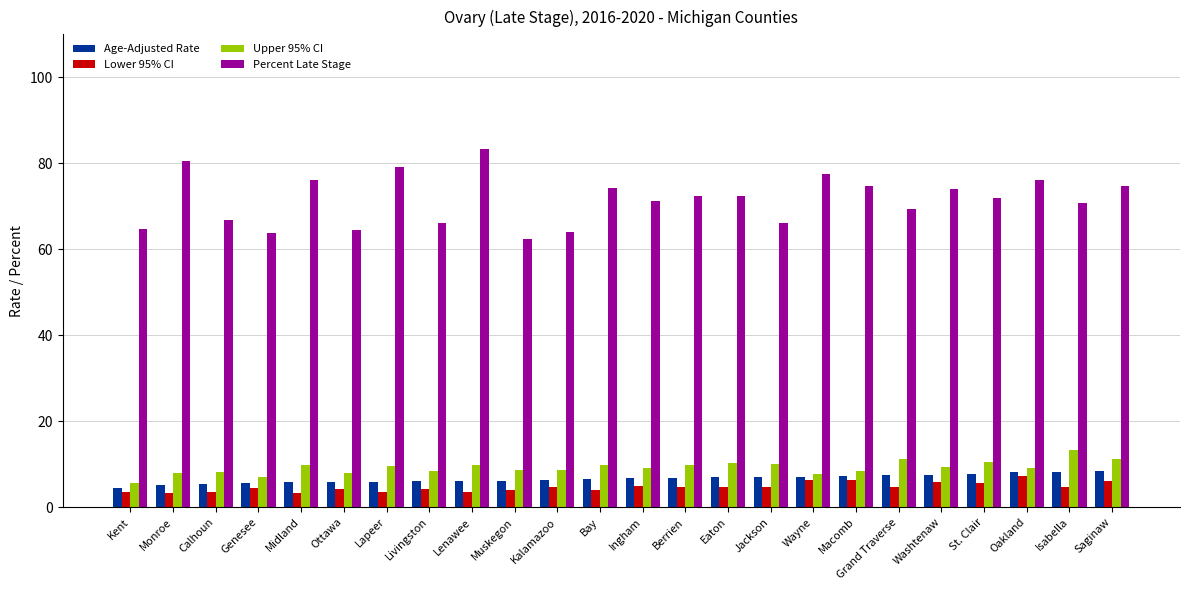

What is the label of the 18th bar from the left?

Macomb